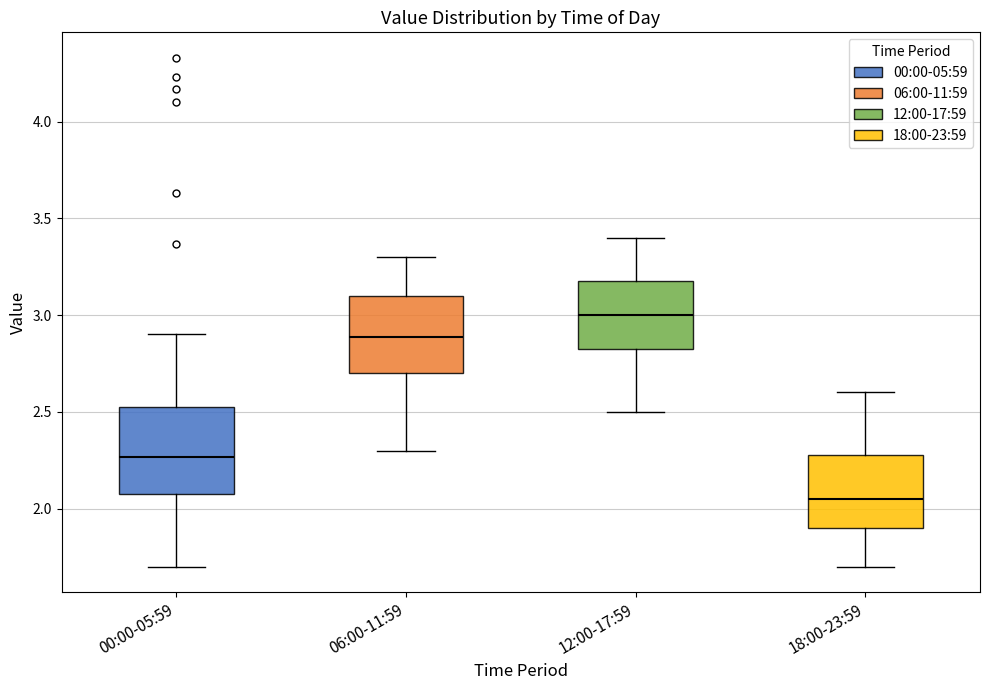

Where is the upper edge of the box for 18:00-23:59 on the y-axis? The values are not printed on the chart, so give them approximately, as read against the axis.

2.30